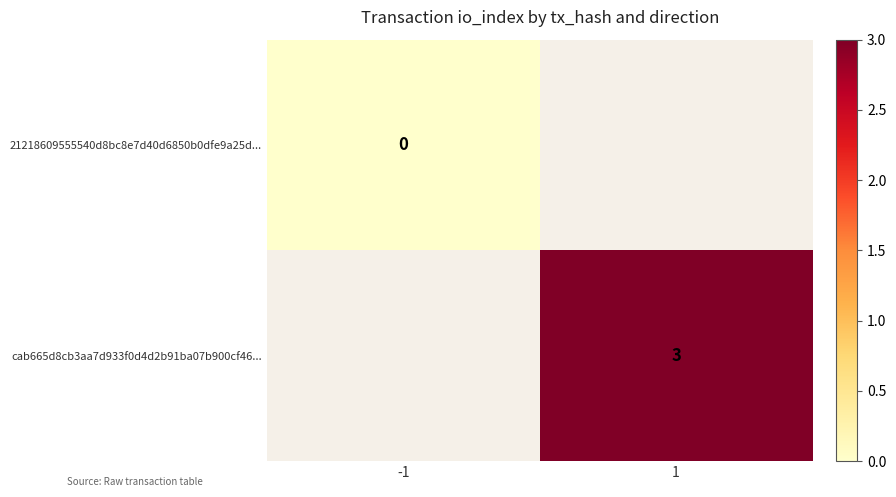

Is it true that cab665d8cb3aa7d933f0d4d2b91ba07b900cf46... equals 2 at 1?

False